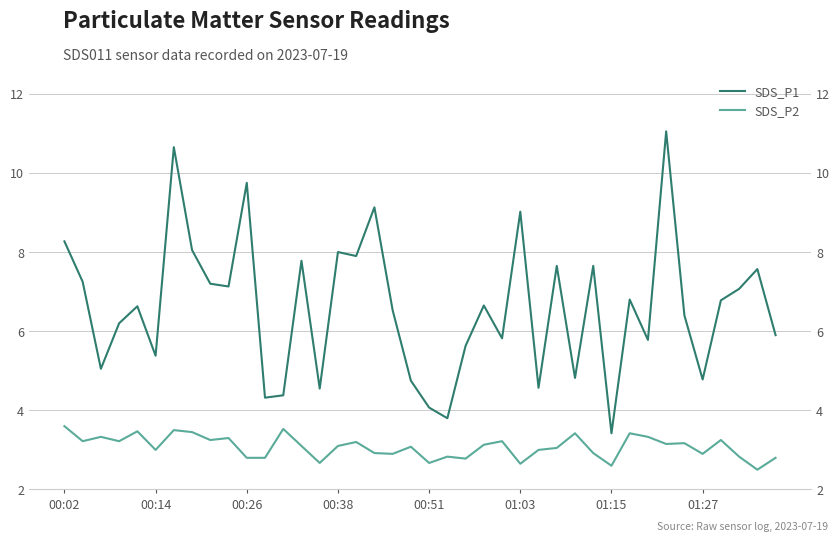

Reading left to right, transcribe all the data shown in this chart.

SDS_P1: 8.3	7.2	5.0	6.2	6.6	5.4	10.7	8.1	7.2	7.1	9.8	4.3	4.4	7.8	4.5	8.0	7.9	9.1	6.5	4.8	4.1	3.8	5.6	6.7	5.8	9.0	4.6	7.7	4.8	7.7	3.4	6.8	5.8	11.1	6.4	4.8	6.8	7.1	7.6	5.9
SDS_P2: 3.6	3.2	3.3	3.2	3.5	3.0	3.5	3.5	3.2	3.3	2.8	2.8	3.5	3.1	2.7	3.1	3.2	2.9	2.9	3.1	2.7	2.8	2.8	3.1	3.2	2.6	3.0	3.0	3.4	2.9	2.6	3.4	3.3	3.1	3.2	2.9	3.2	2.8	2.5	2.8